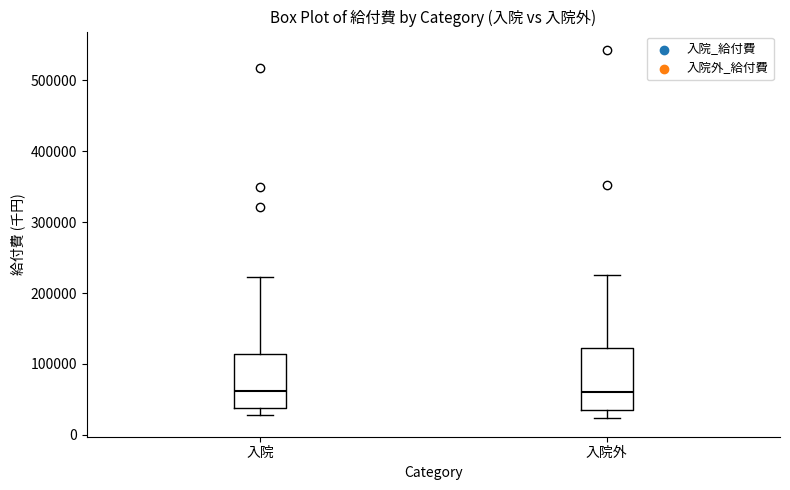

Reading left to right, read every box against the y-axis: the position of its median line, the range the box covers, and the ends of its whiskers. The values are not printed on the chart, so give them approximately, as read against the axis.

入院: median 60000, box 40000 to 110000, whiskers 30000 to 220000
入院外: median 60000, box 30000 to 120000, whiskers 20000 to 230000